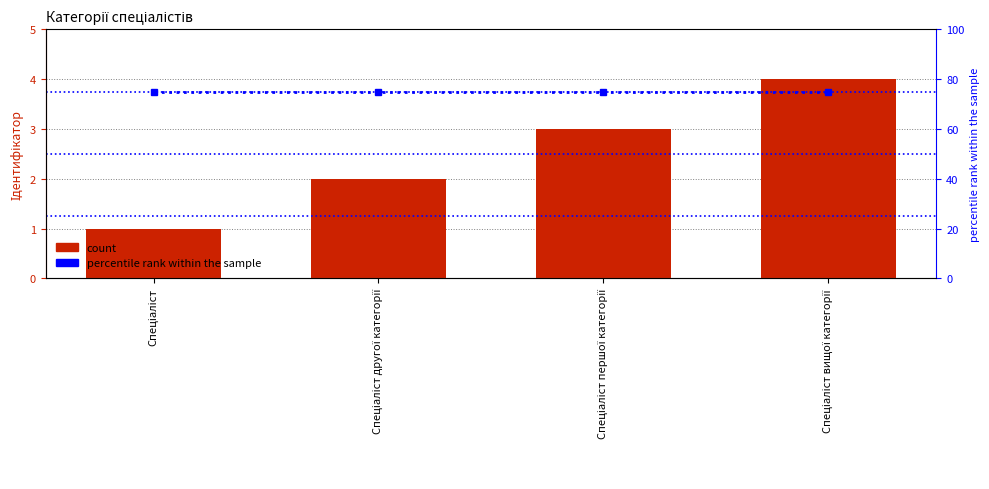

How many values in the Ідентифікатор series exceed 3?

1